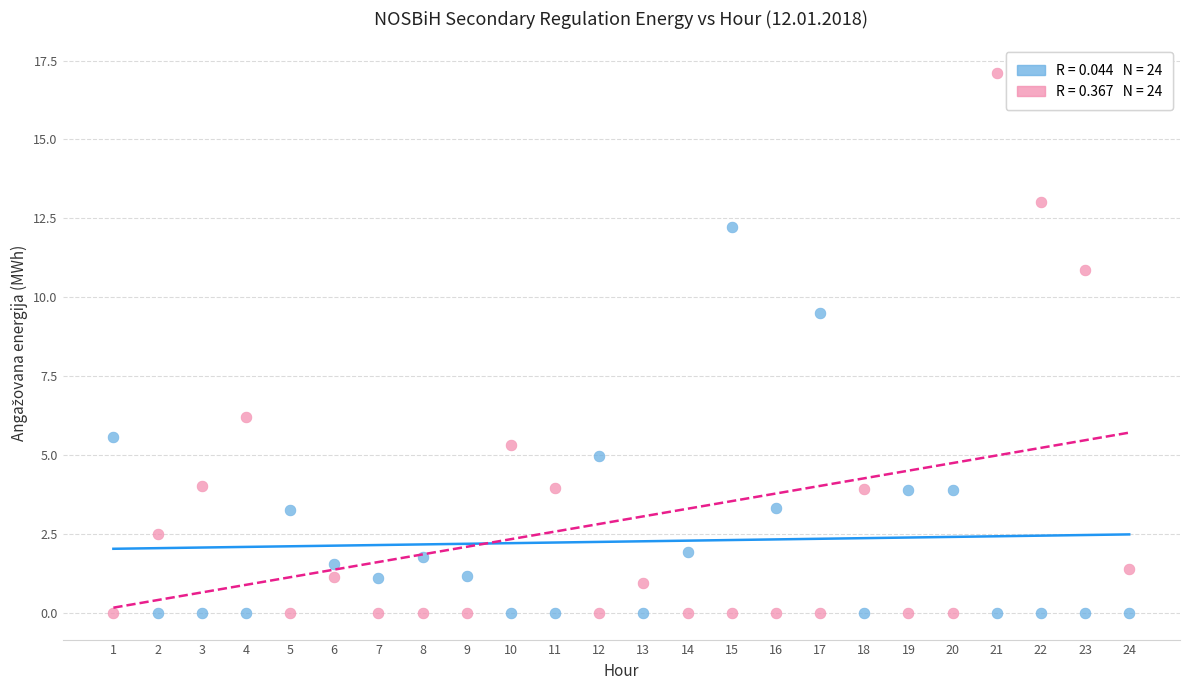

Across all series, what Y value is closest to 8?

9.5